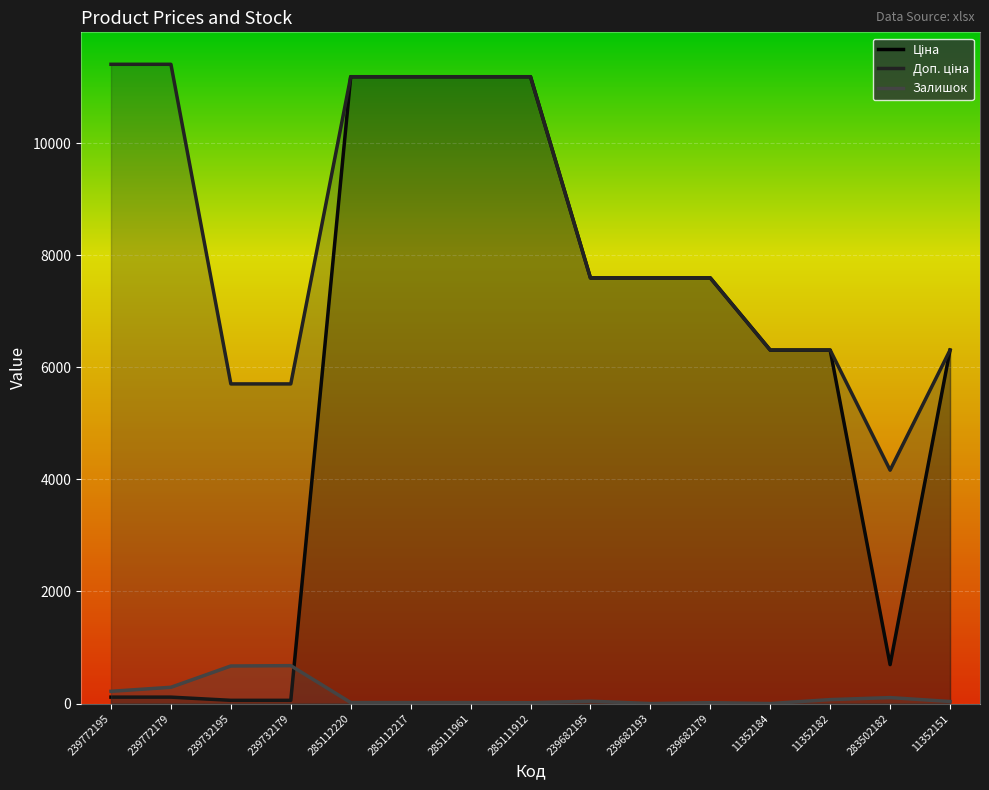

What is the label of the 9th point from the left?

239682195